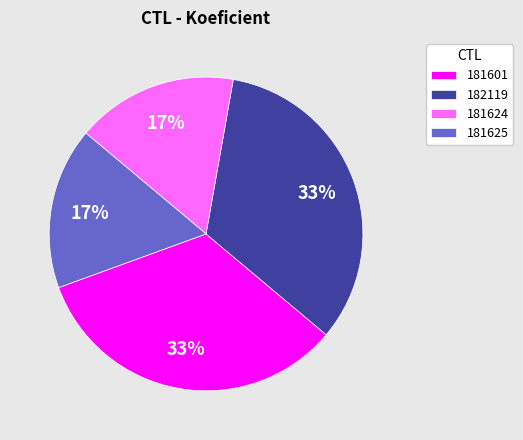

Combined, do 181601 and 182119 account for over 50%?

Yes